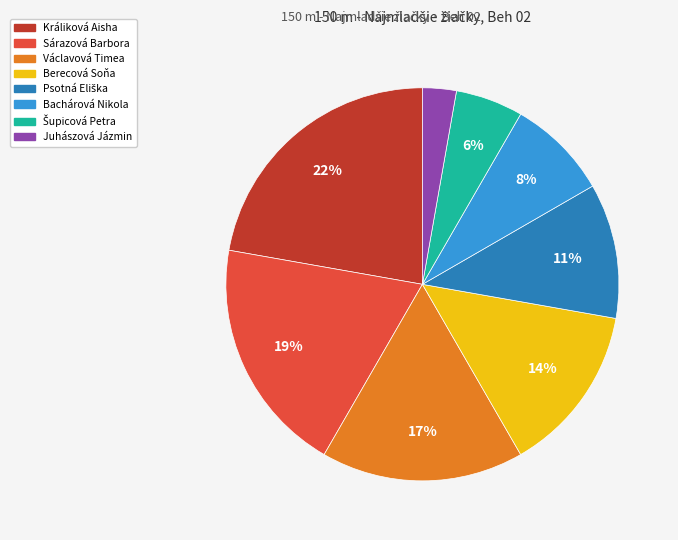

Does Bachárová Nikola account for over 50% of the chart?

No